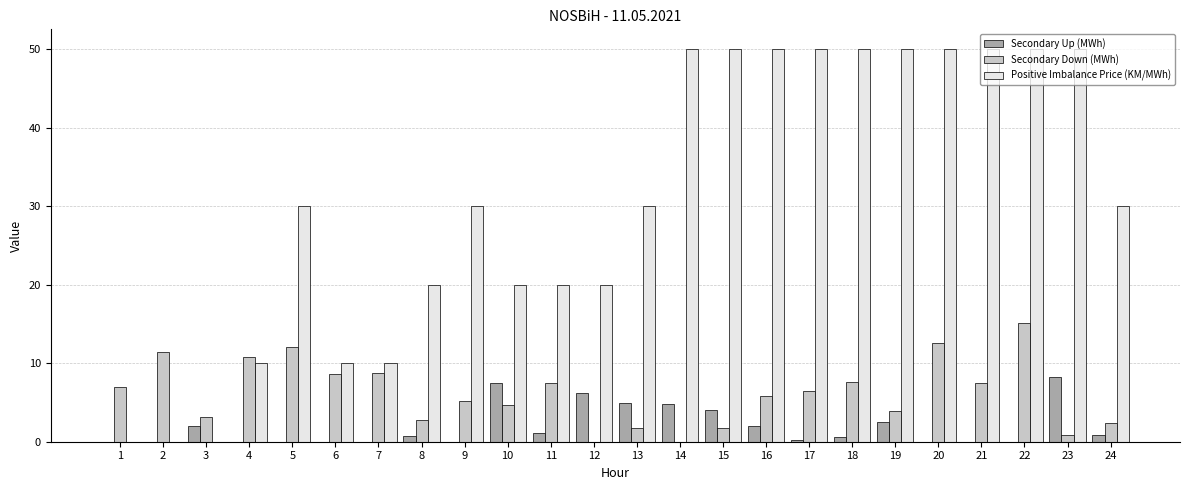

What is the maximum value shown in the chart?

50.0